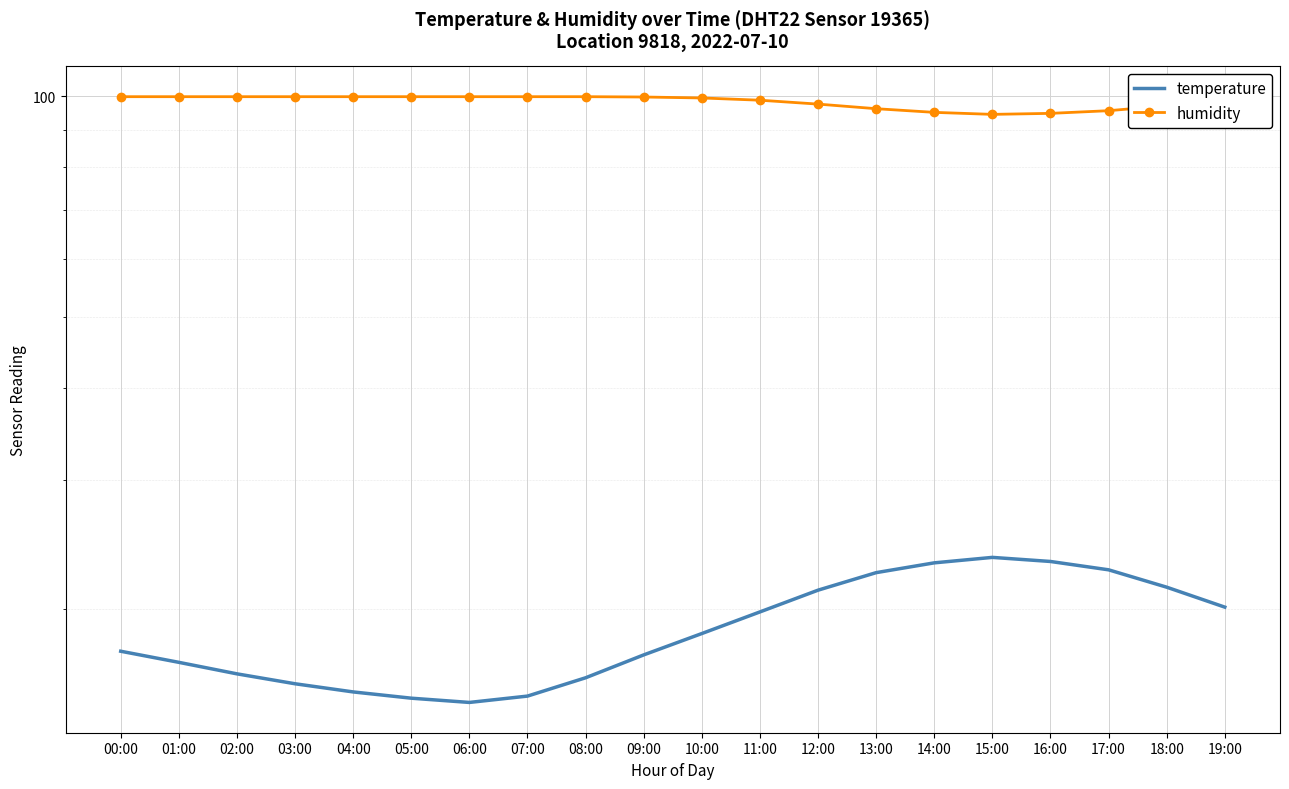

What is the label of the 17th point from the right?

03:00